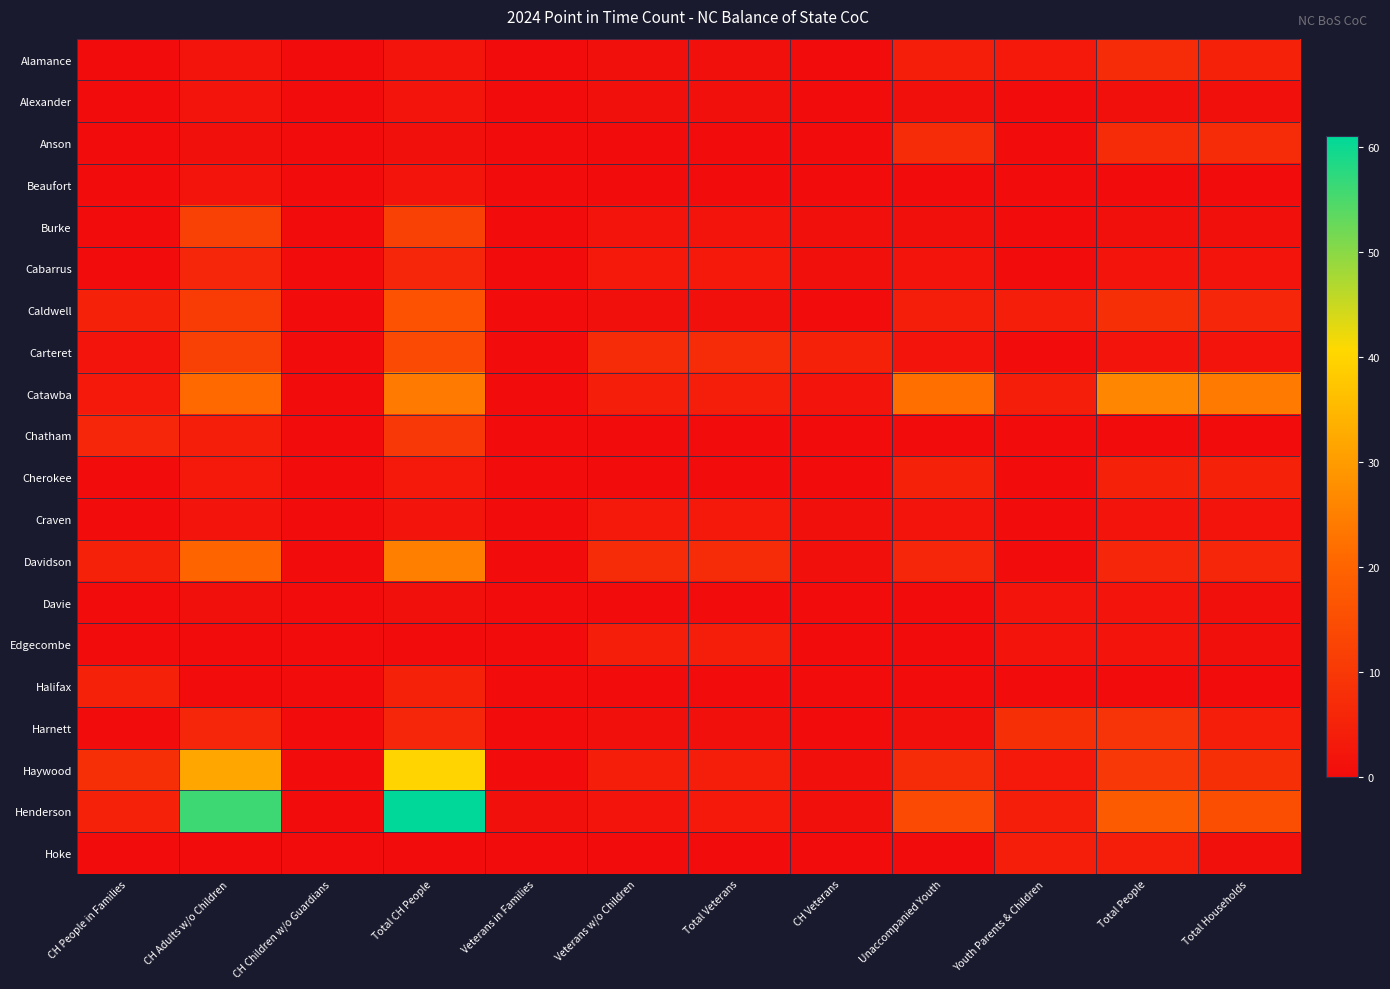

At which category is the sum across all series the highest?

Total CH People